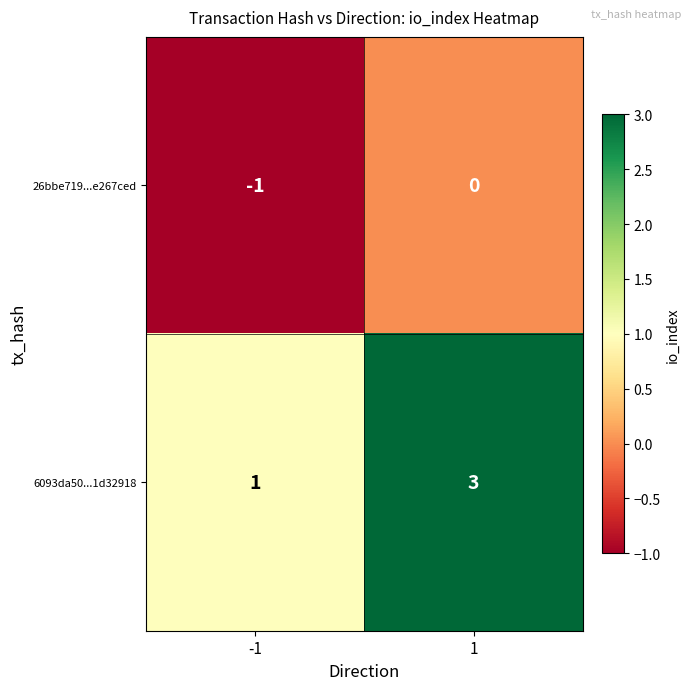

What is the sum of the 6093da50...1d32918 values at 1 and -1?

4